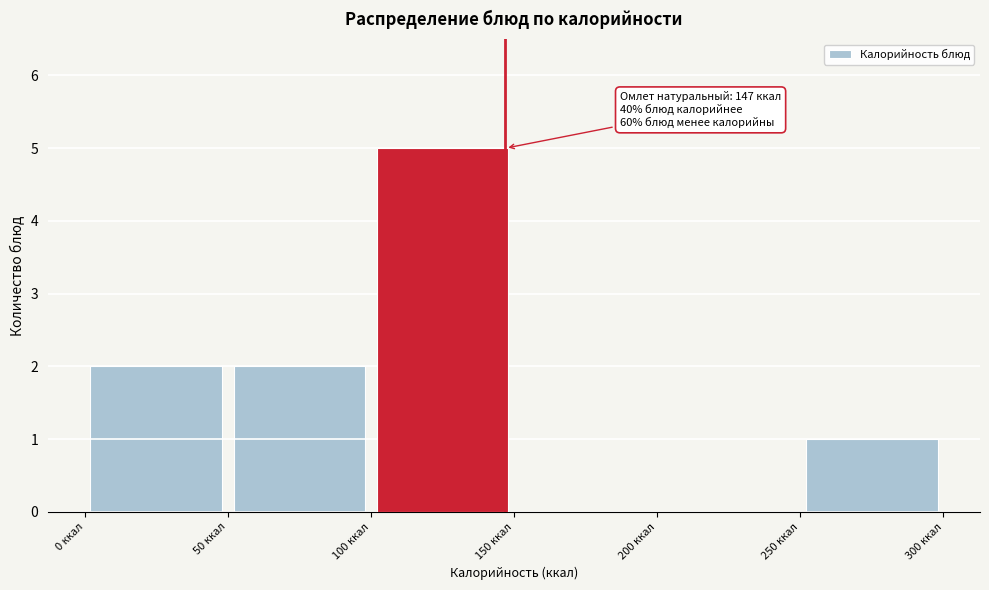

Over which range of the x-axis is the bar tallest?

100 to 150